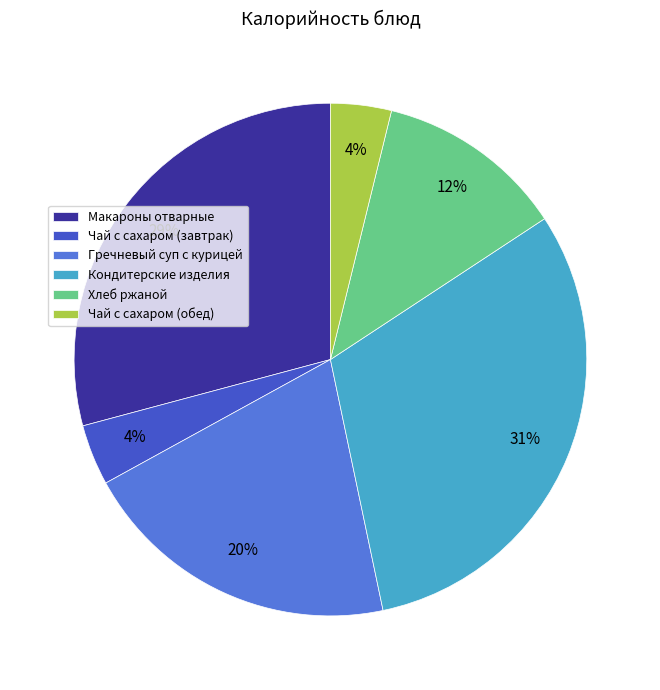

To the nearest percent, what is the average slice percentage?

17%